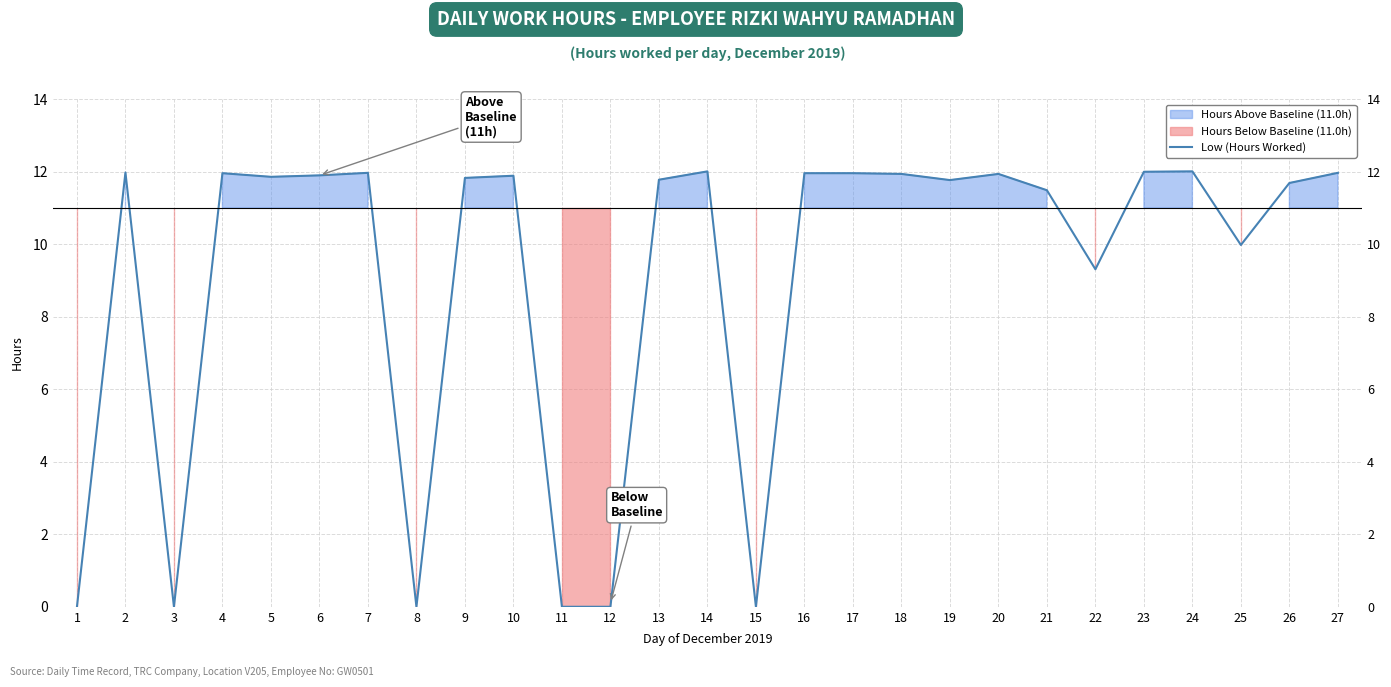

Rank the categories by value from lowest to highest.

1, 3, 8, 11, 12, 15, 22, 25, 21, 26, 19, 13, 9, 5, 10, 6, 18, 20, 4, 16, 17, 7, 27, 2, 23, 14, 24